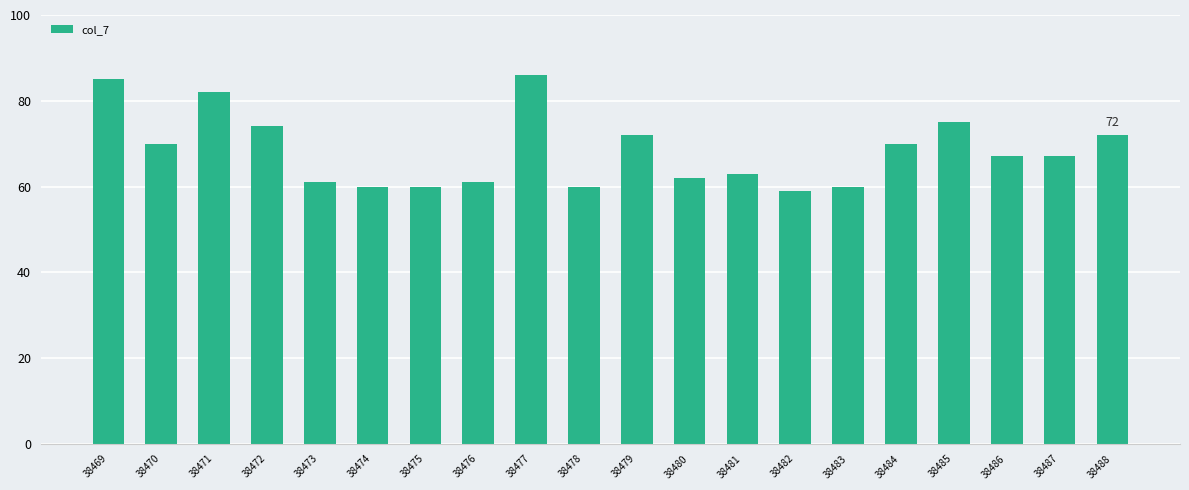

Which has a higher value, 38483 or 38469?

38469